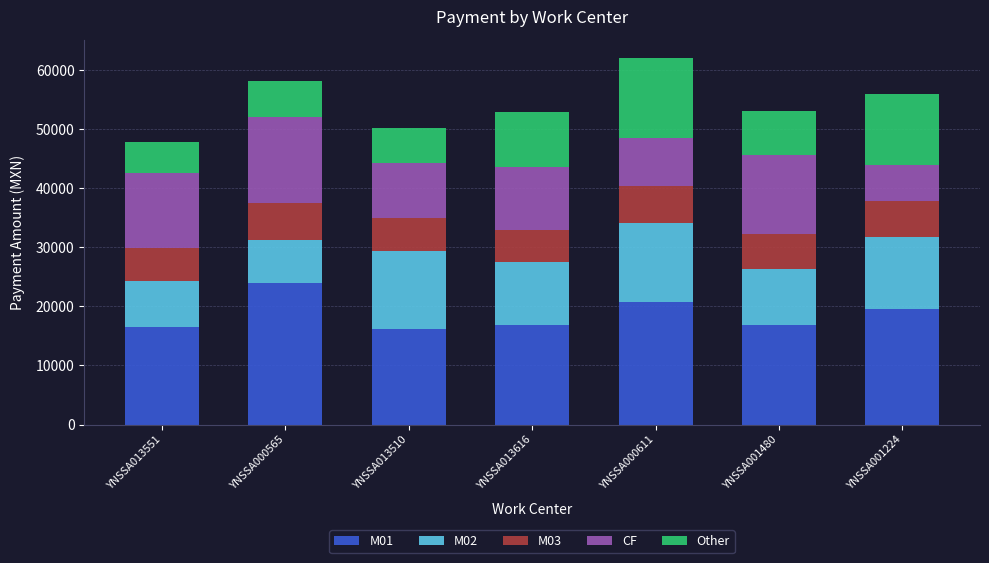

What is the minimum value for M01?

16116.5